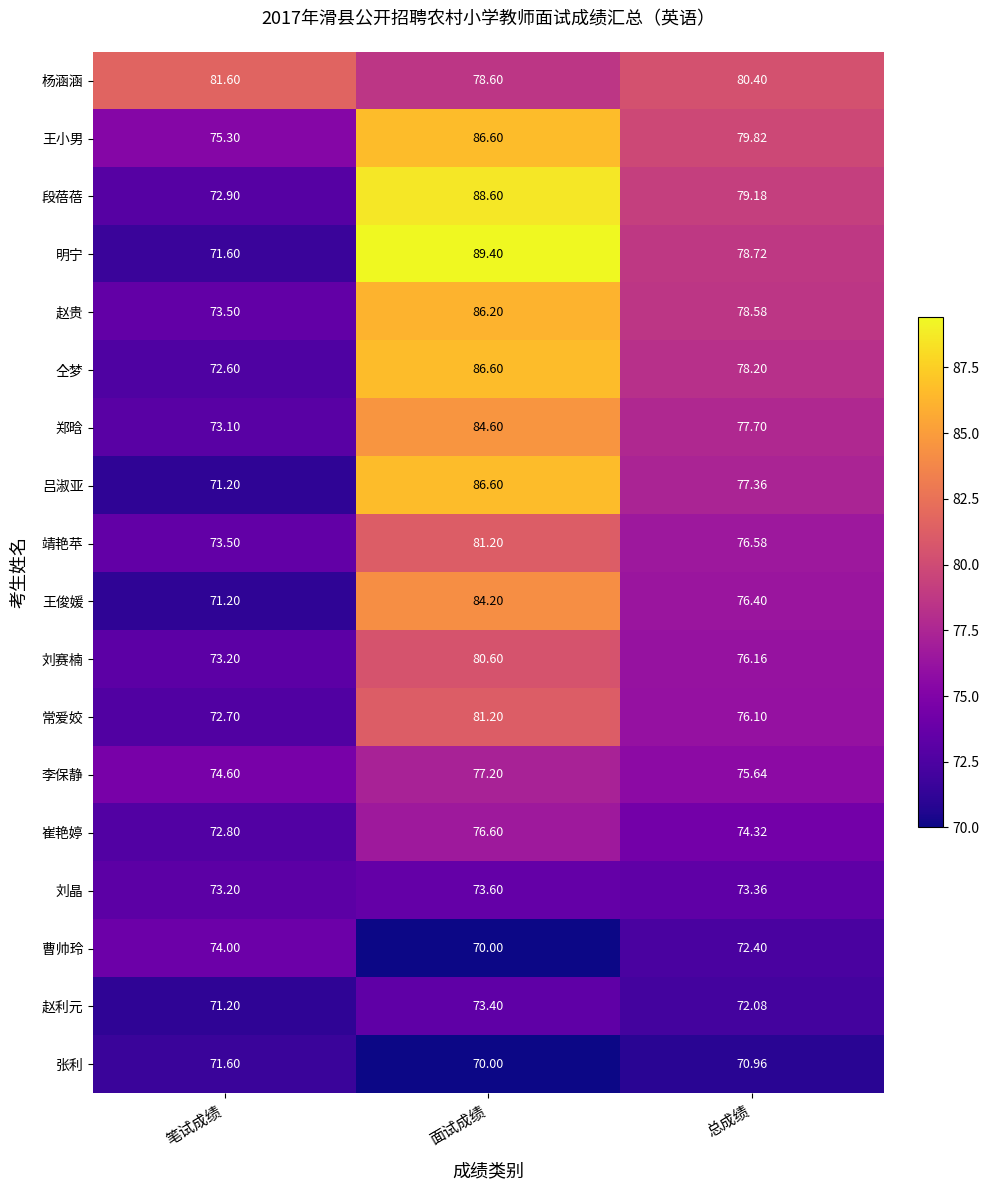

At which category does the chart reach its minimum across all series?

面试成绩